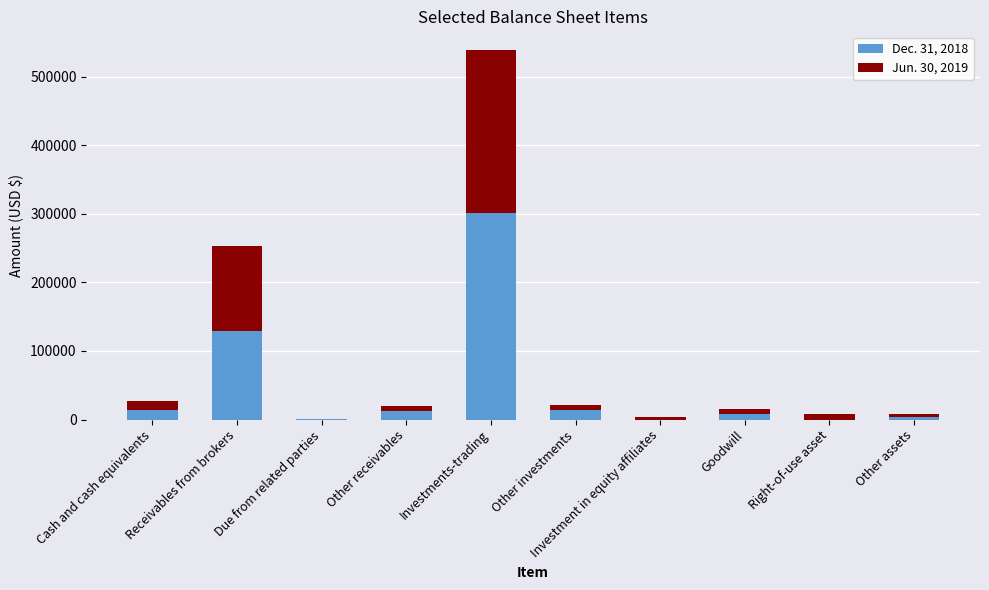

Are the bars horizontal?

No